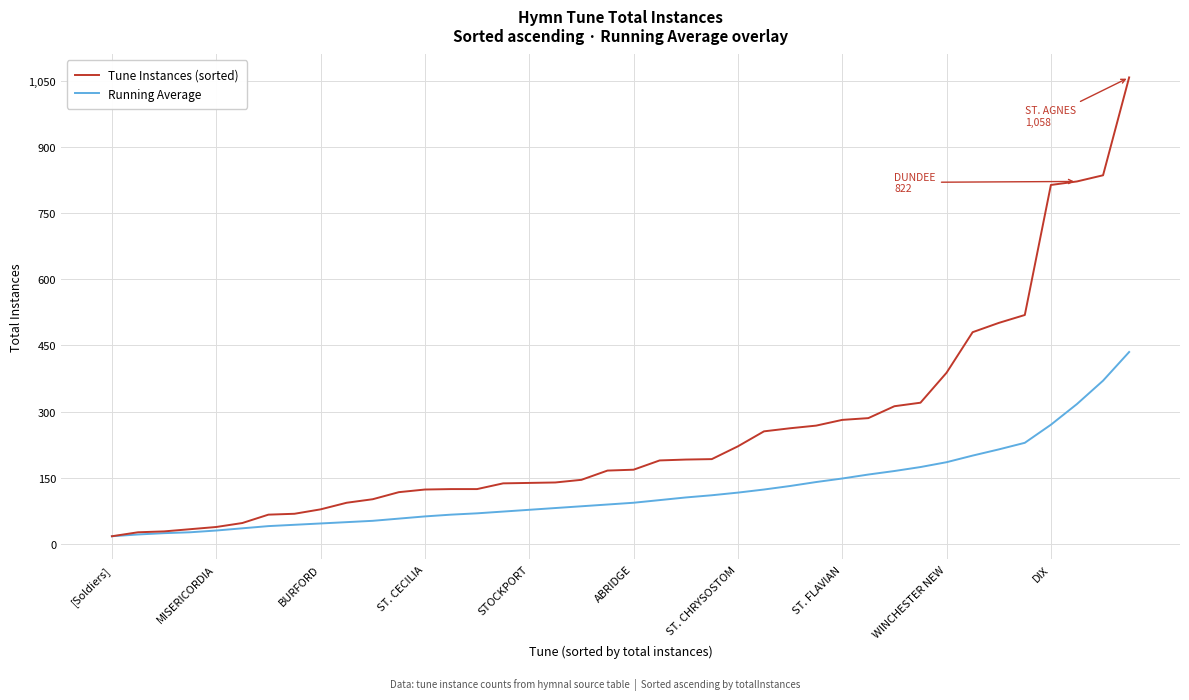

Which series has the widest spread of values?

Tune Instances (sorted)